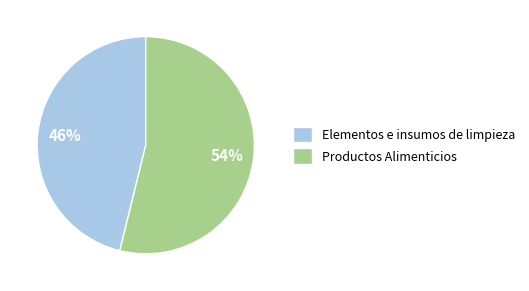

What percentage is the Productos Alimenticios slice, to the nearest percent?

54%